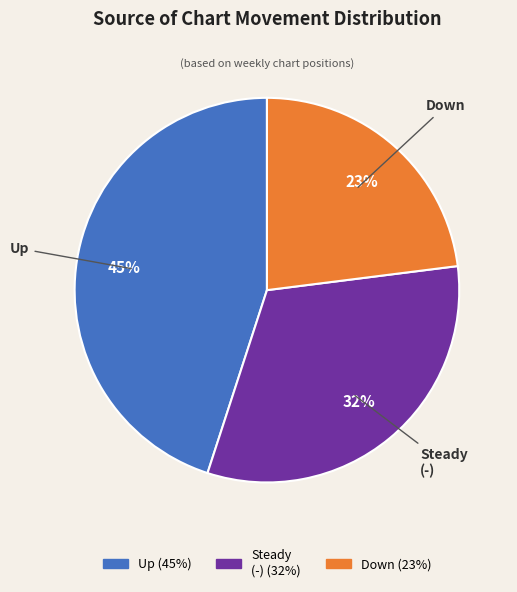

To the nearest percent, what is the difference between the largest and smallest slice percentages?

22%